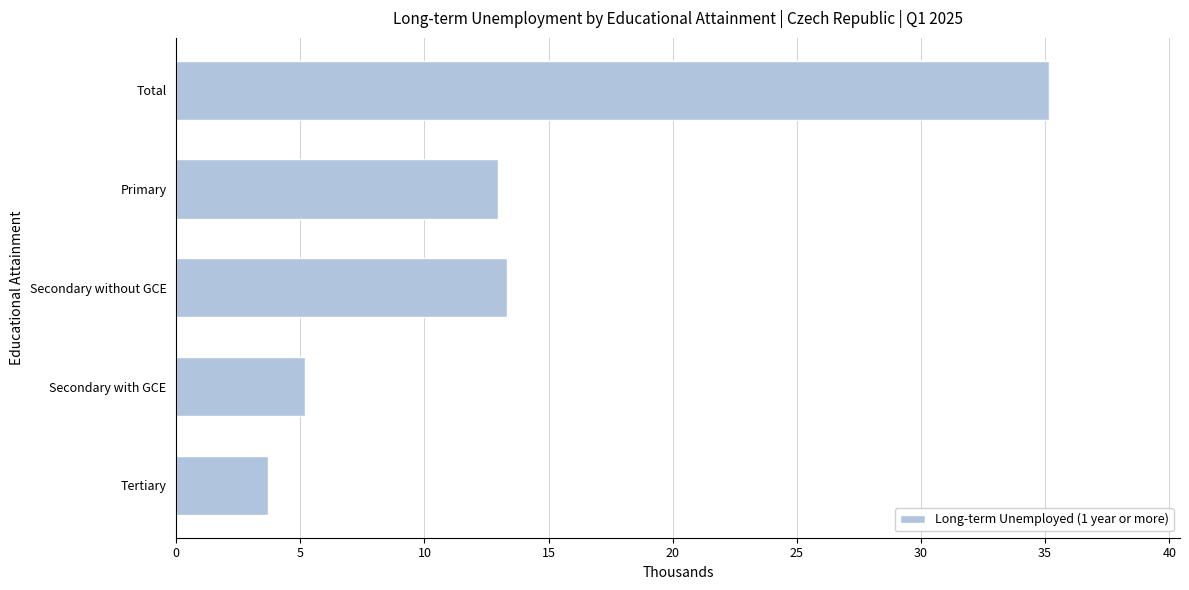

Between Secondary with GCE and Primary, which is larger?

Primary